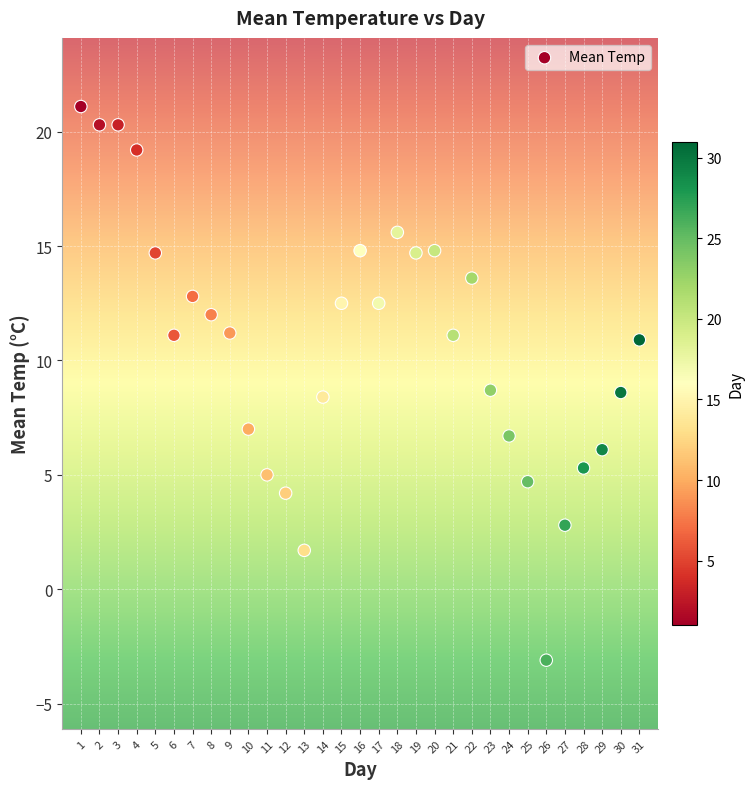

What is the range of X values (max minus min)?

30.0